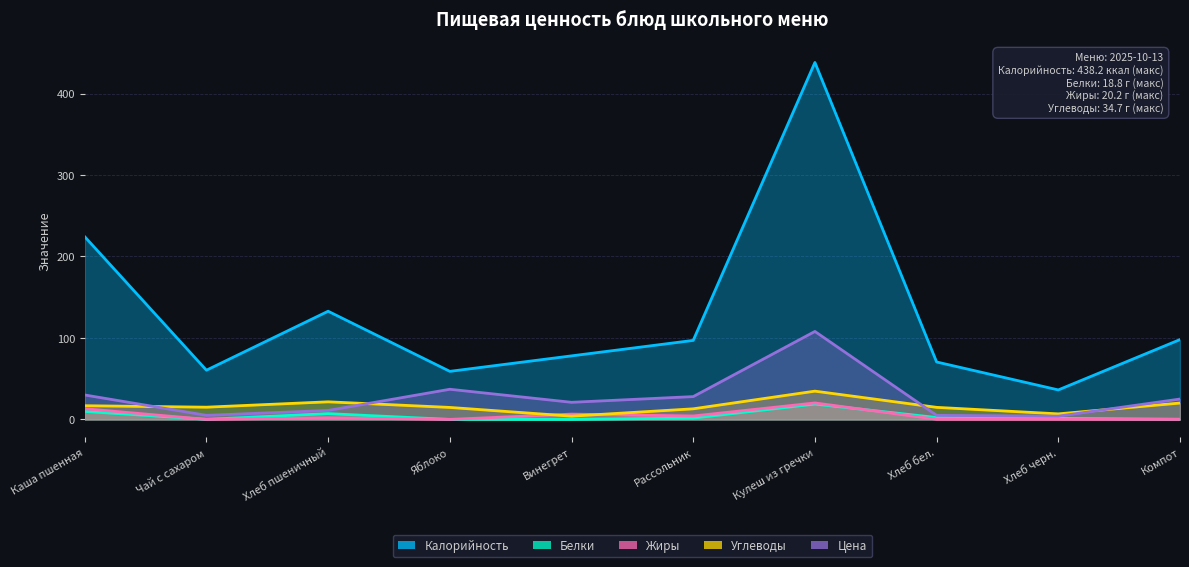

What is the difference between the highest and lowest values at Винегрет?

78.0